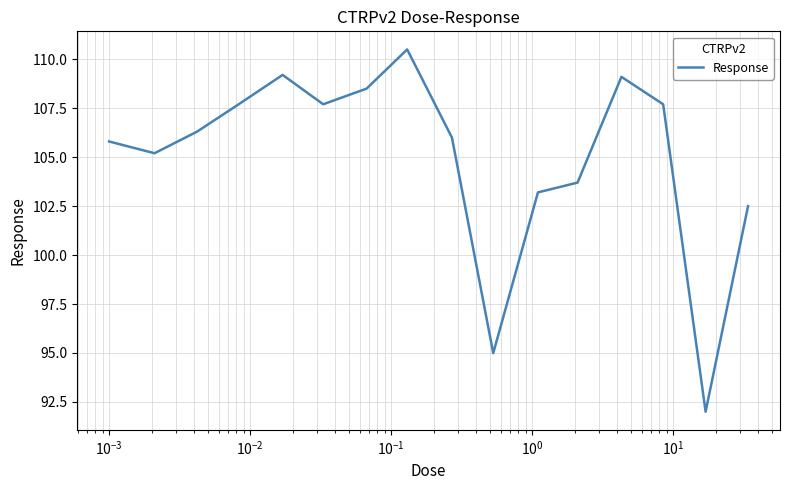

What is the maximum value shown in the chart?

110.5